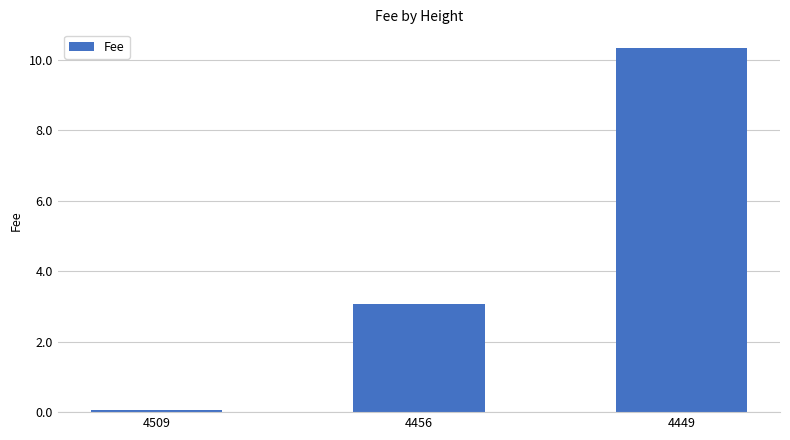

Where is the data nearest to the value 5?

4456